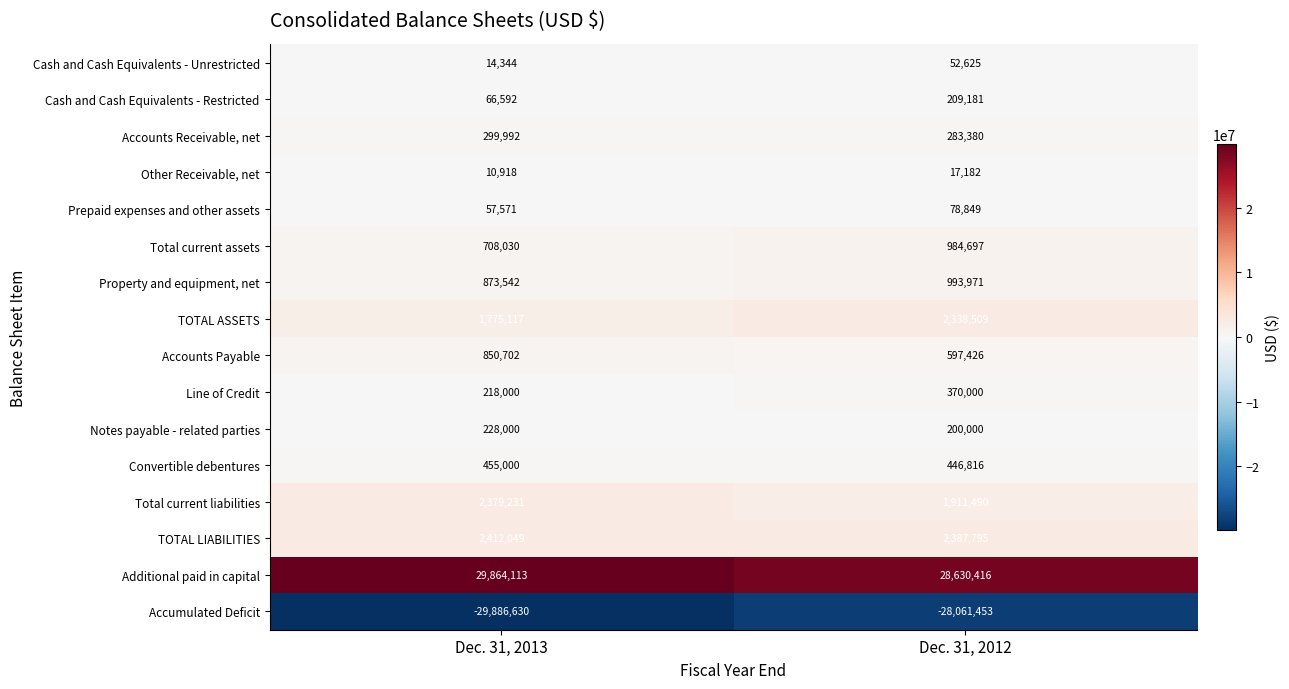

True or false: Total current assets has a value of 1712877 at Dec. 31, 2012.

False